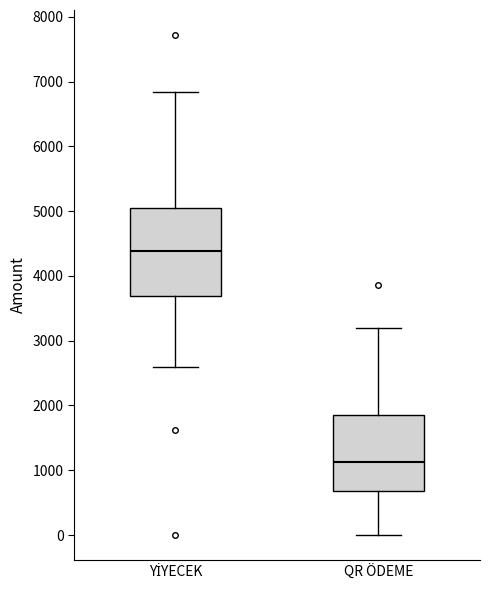

Reading left to right, read every box against the y-axis: the position of its median line, the range the box covers, and the ends of its whiskers. The values are not printed on the chart, so give them approximately, as read against the axis.

YİYECEK: median 4400, box 3700 to 5100, whiskers 2600 to 6800
QR ÖDEME: median 1100, box 700 to 1900, whiskers 0 to 3200